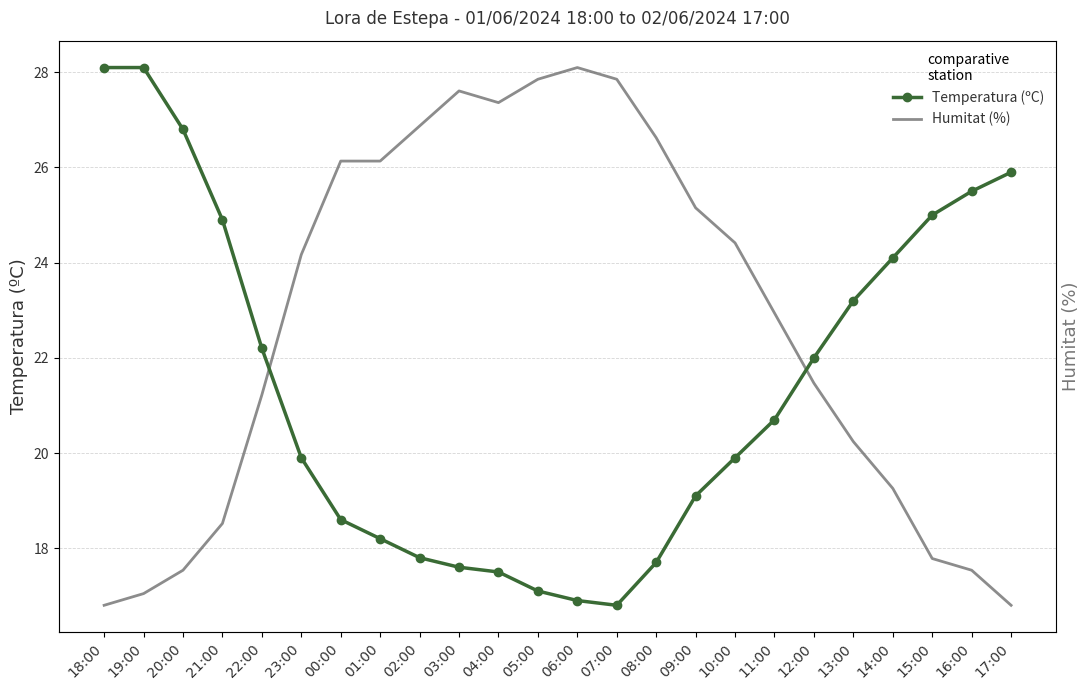

Is it true that Humitat (%) equals 17.5 at 16:00?

True